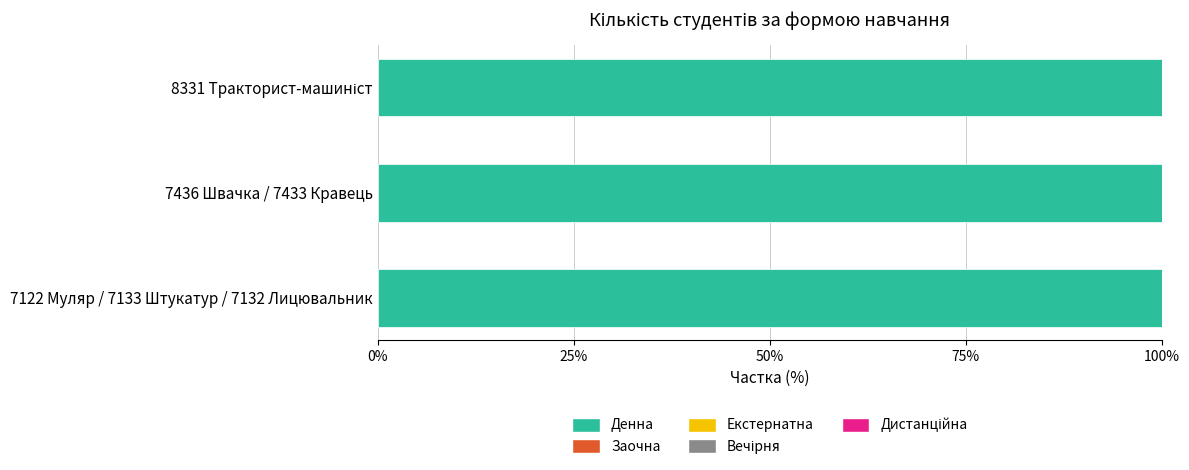

What is the label of the 3rd bar from the left?

8331 Тракторист-машиніст